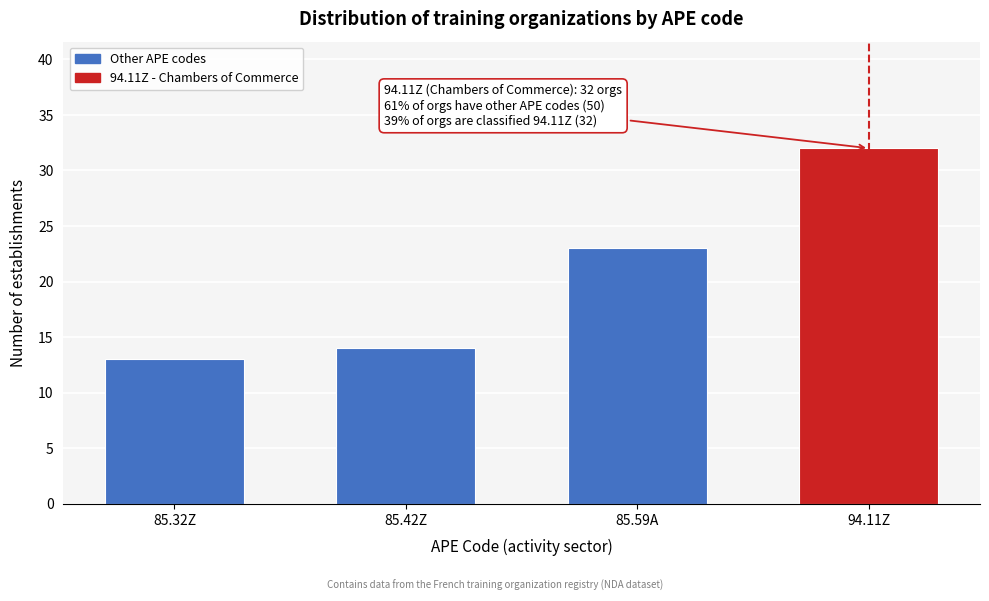

Reading left to right, list all the values displayed in this chart.

85.32Z=13	85.42Z=14	85.59A=23	94.11Z=32